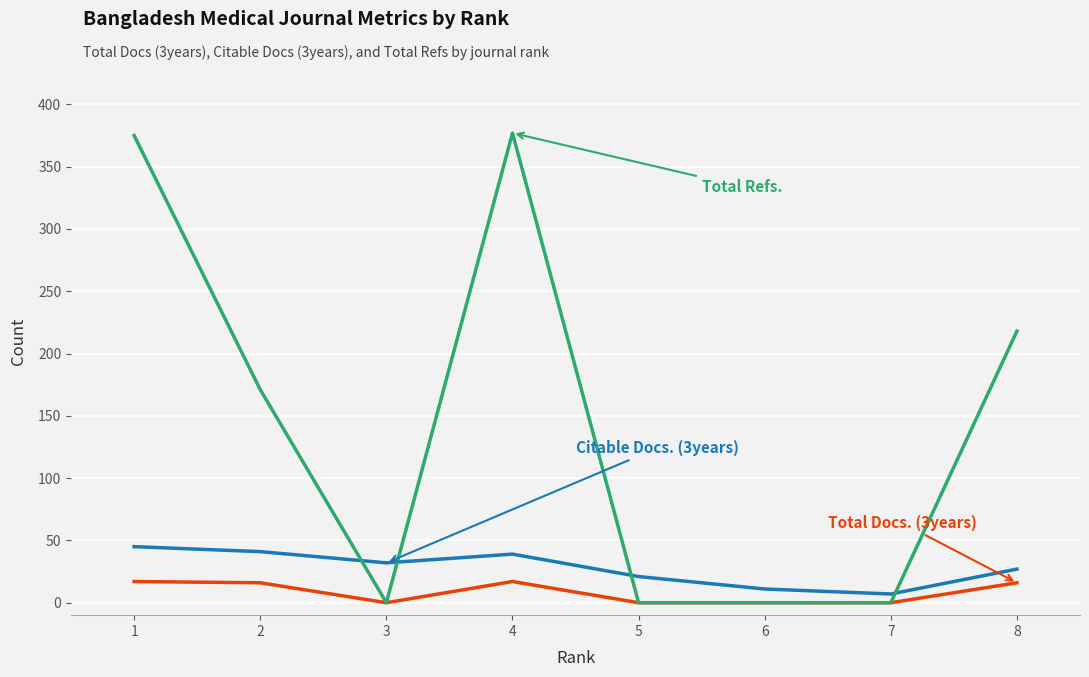

What is the greatest value displayed?

377